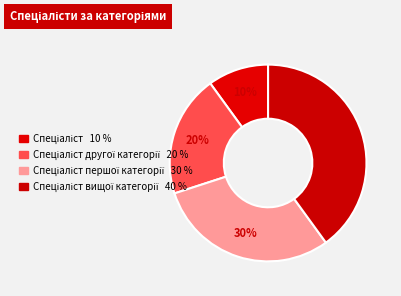

How many segments does this pie chart have?

4